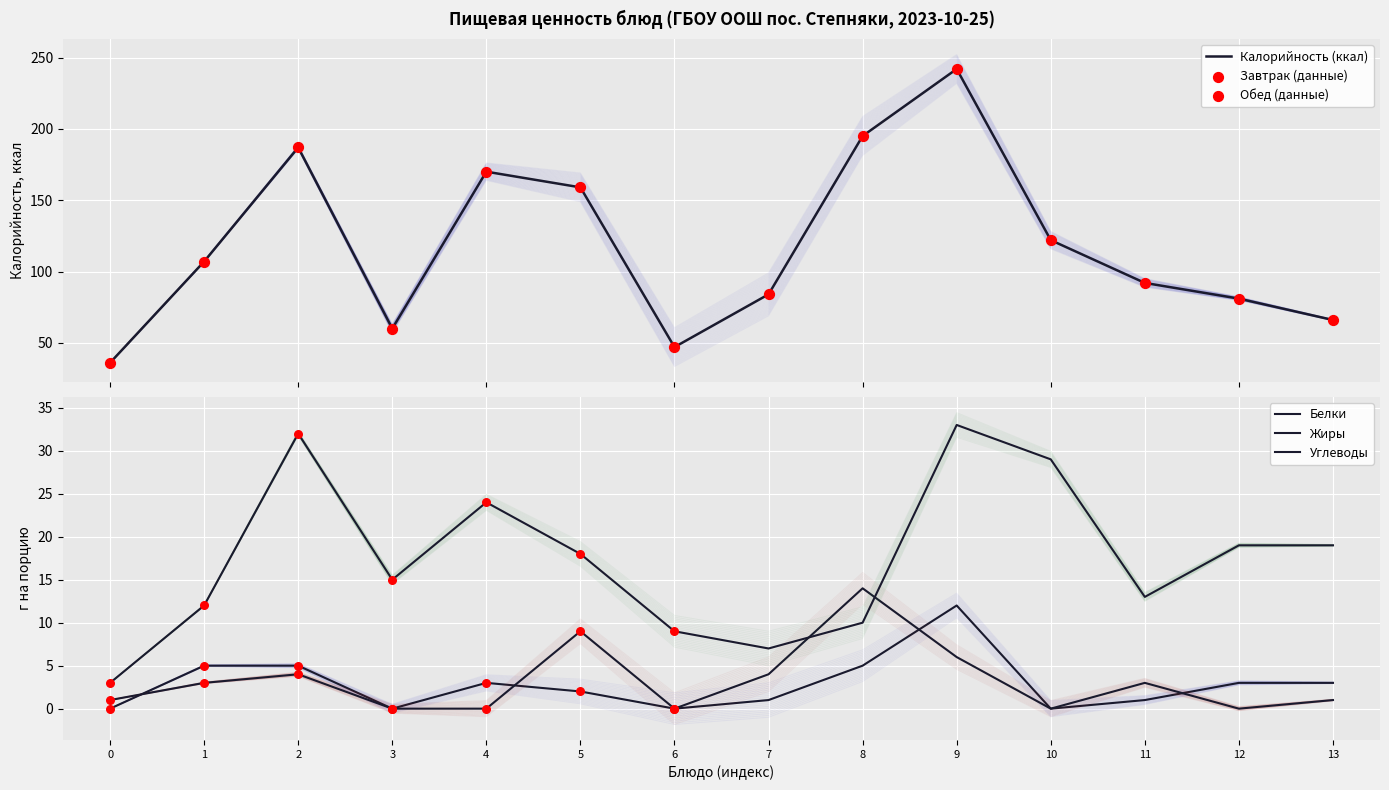

Which series has the largest total across all categories?

Калорийность